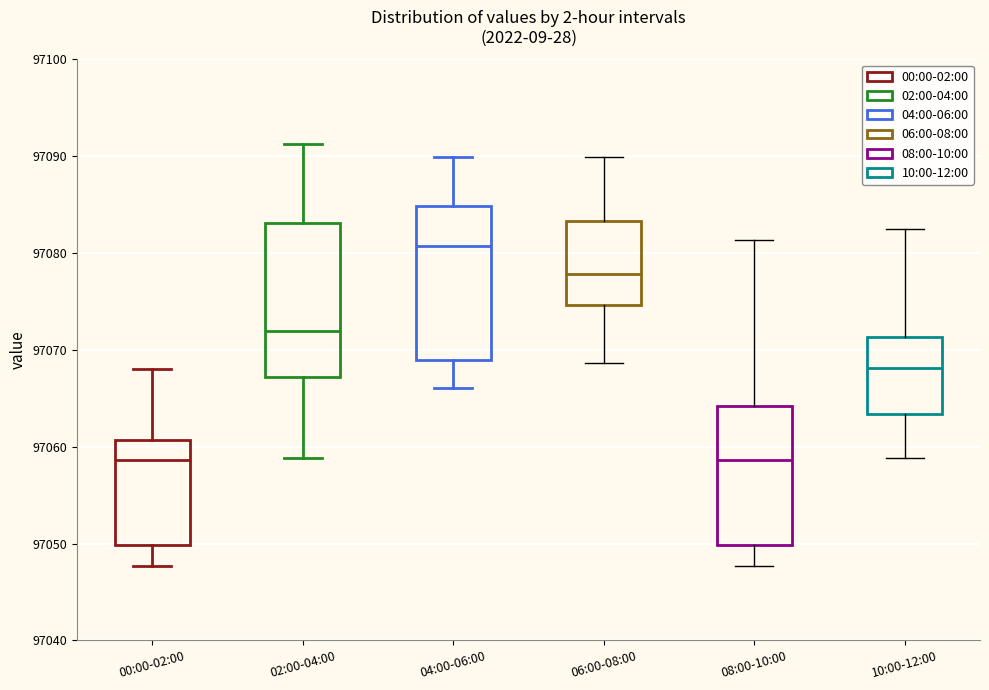

Reading left to right, read every box against the y-axis: the position of its median line, the range the box covers, and the ends of its whiskers. The values are not printed on the chart, so give them approximately, as read against the axis.

00:00-02:00: median 97059, box 97050 to 97061, whiskers 97048 to 97068
02:00-04:00: median 97072, box 97067 to 97083, whiskers 97059 to 97091
04:00-06:00: median 97081, box 97069 to 97085, whiskers 97066 to 97090
06:00-08:00: median 97078, box 97075 to 97083, whiskers 97069 to 97090
08:00-10:00: median 97059, box 97050 to 97064, whiskers 97048 to 97081
10:00-12:00: median 97068, box 97063 to 97071, whiskers 97059 to 97082